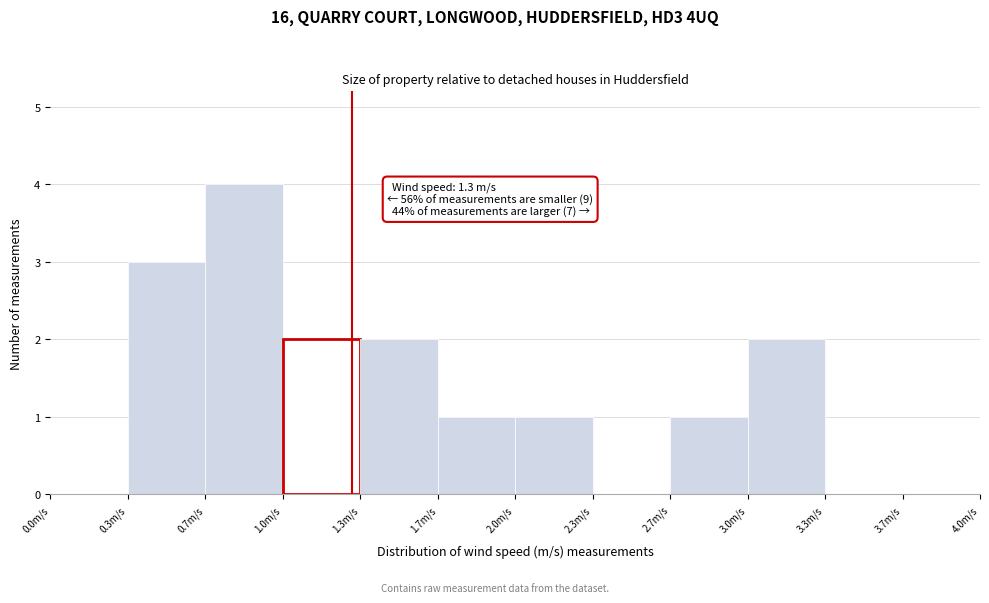

Which range on the x-axis has the tallest bar?

0.65 to 1.00